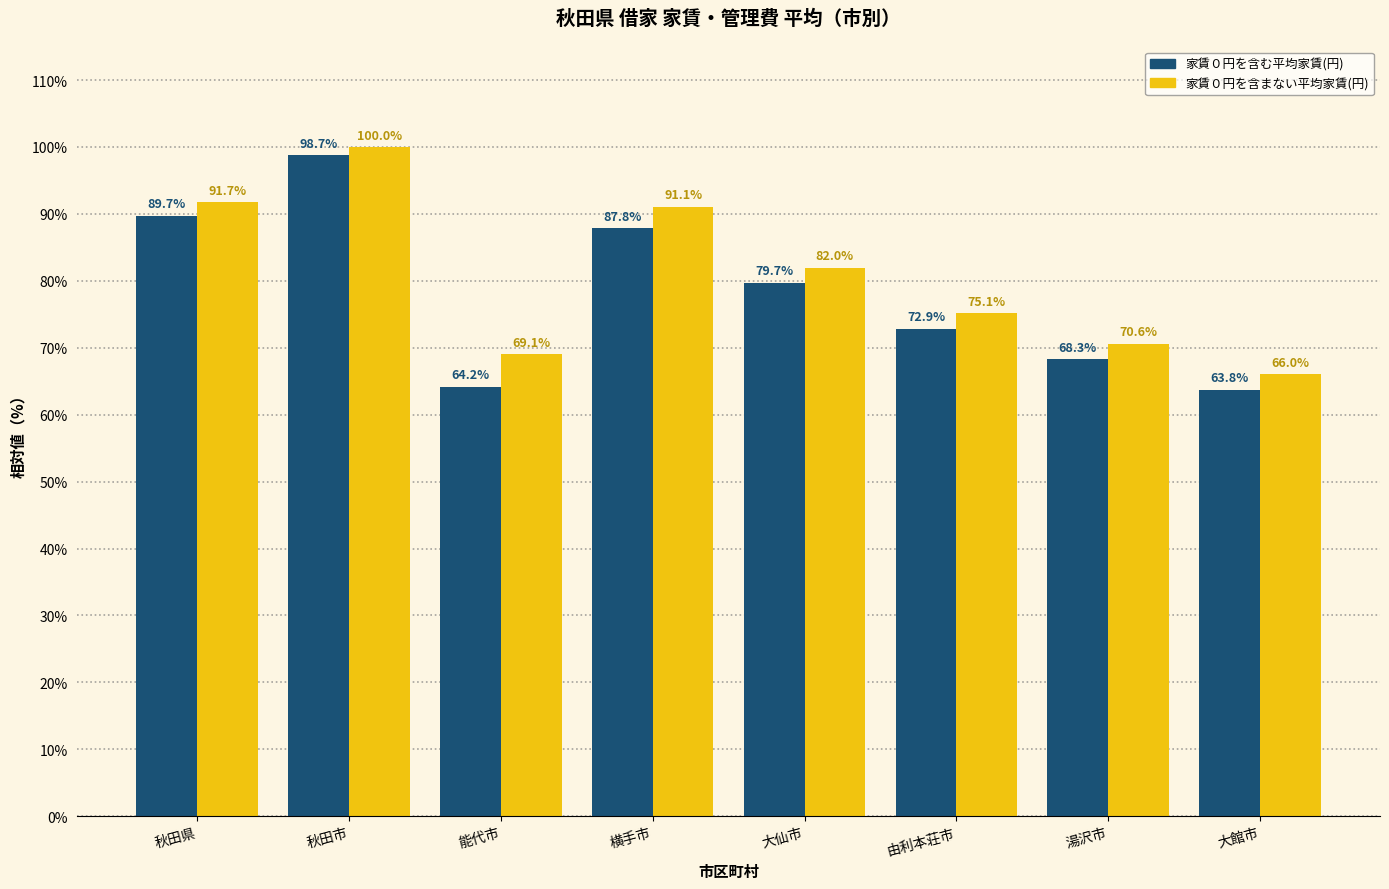

How many categories are shown in the chart?

8